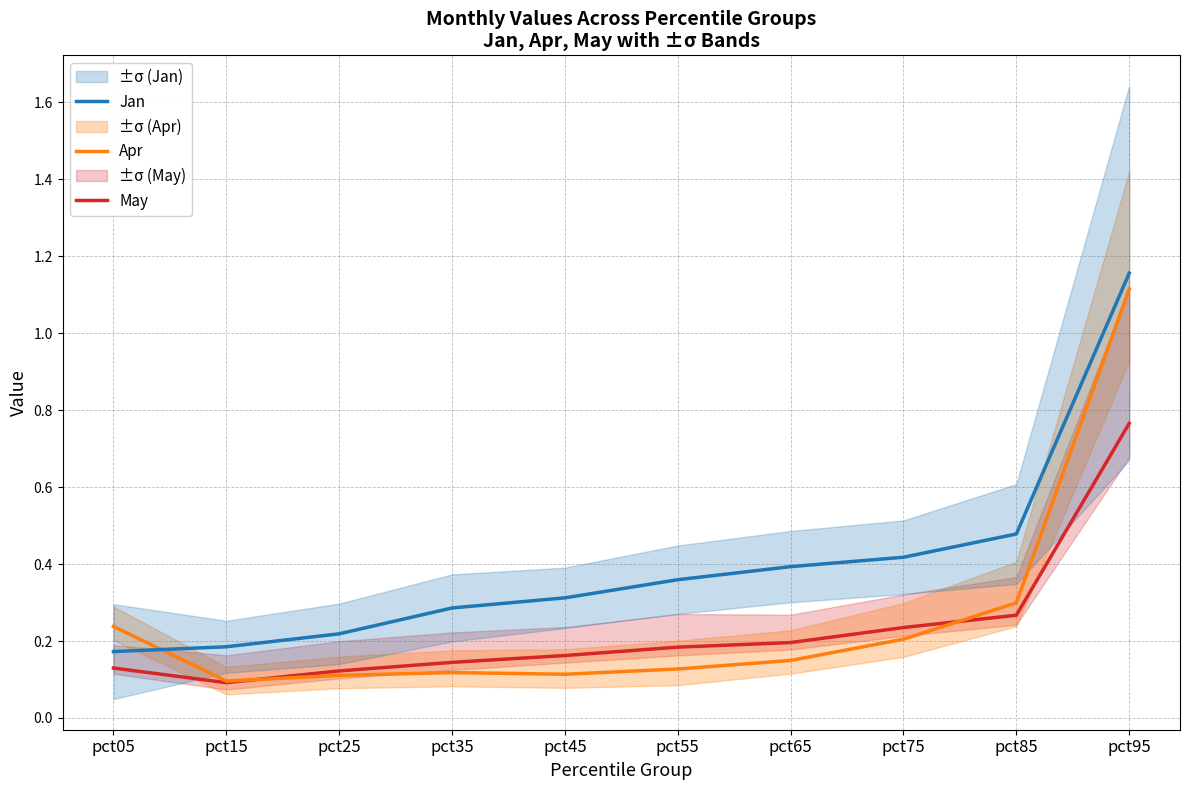

The Jan series shows 0.4 at pct55. True or false?

True